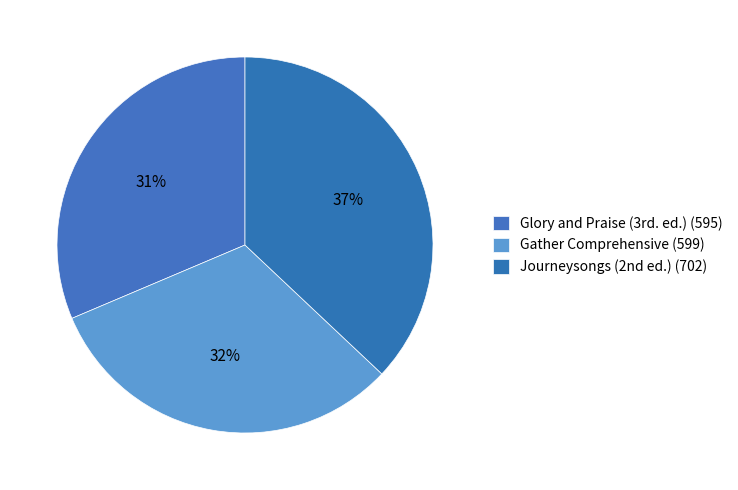

Count the number of slices in the pie.

3